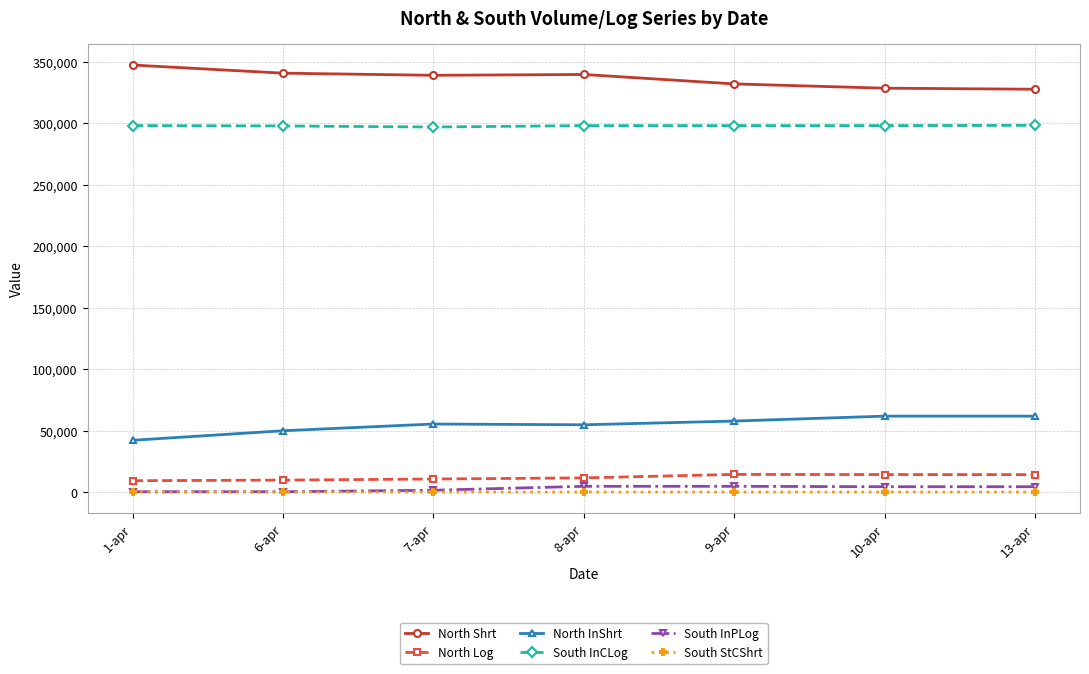

What is the sum of all South StCShrt values?

389